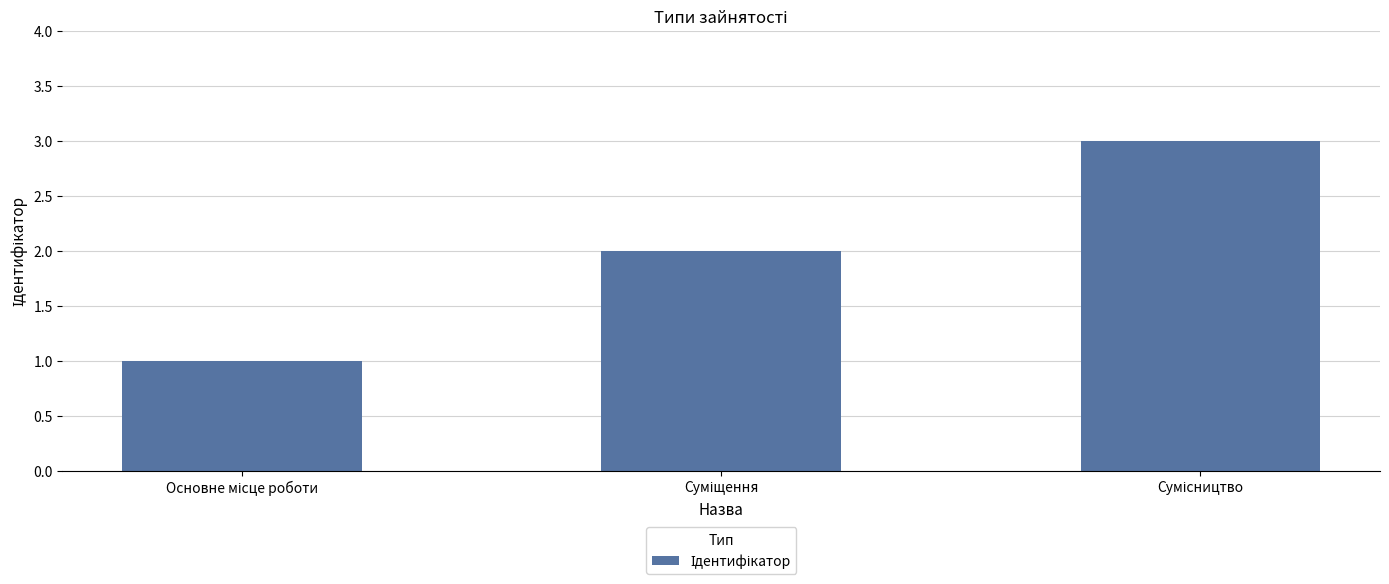

What is the greatest value displayed?

3